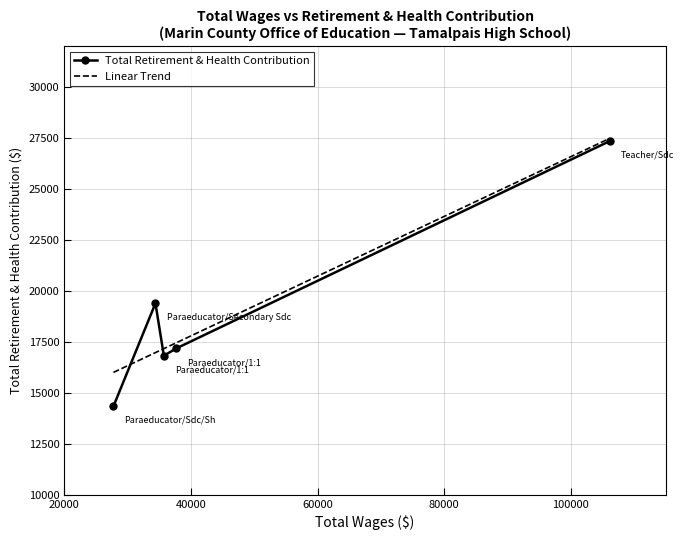

What is the value of the 5th point from the left?

27355